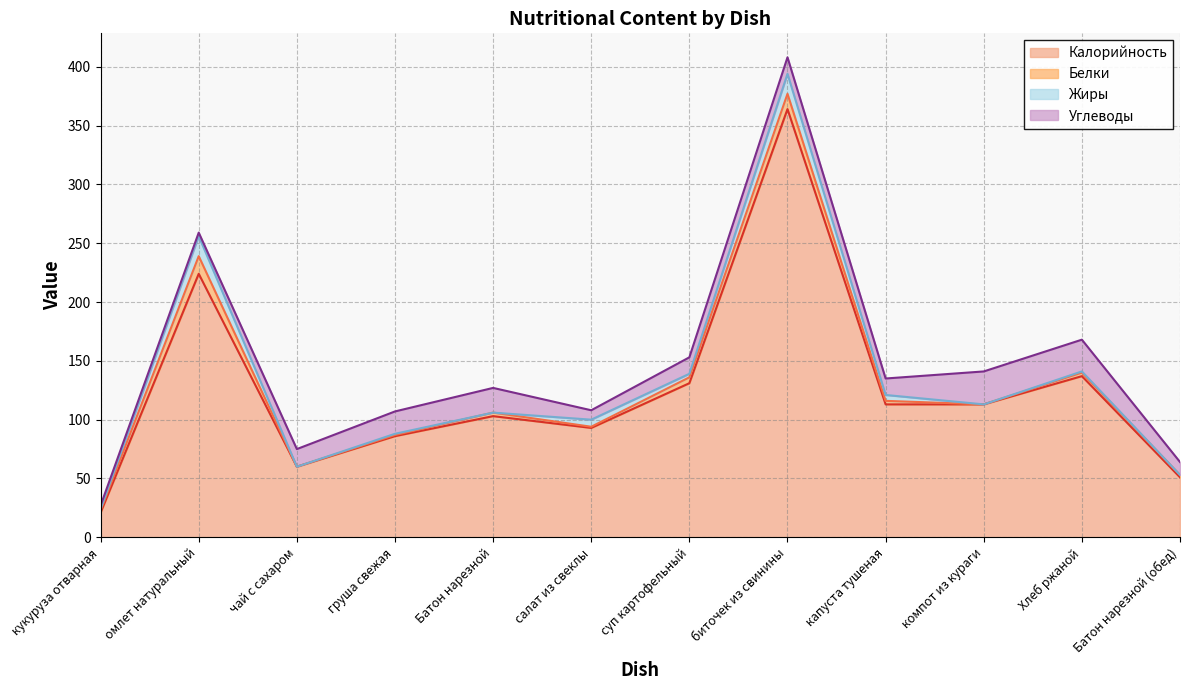

Between компот из кураги and Батон нарезной (обед), which series saw the biggest shift?

Калорийность